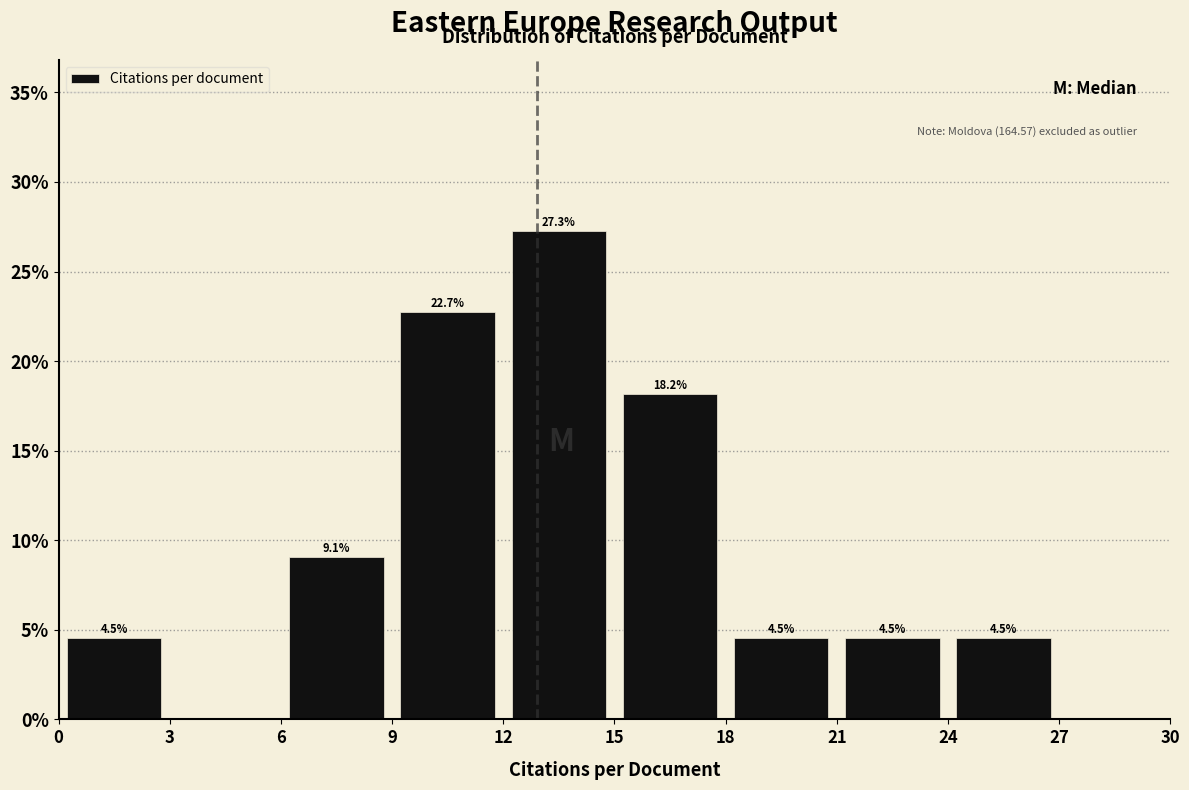

Which range on the x-axis has the tallest bar?

12 to 15